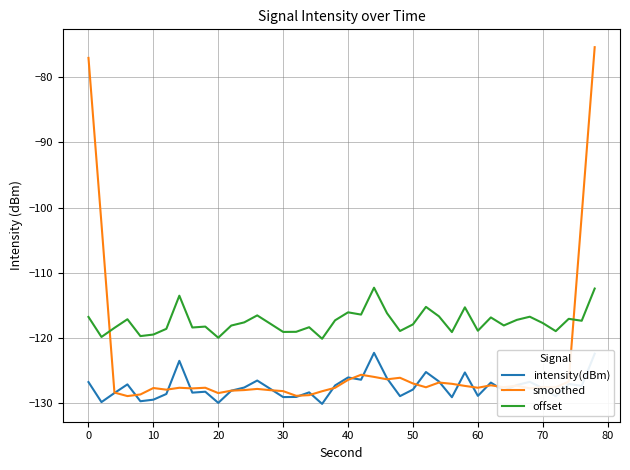

True or false: intensity(dBm) and offset cross at least once.

False